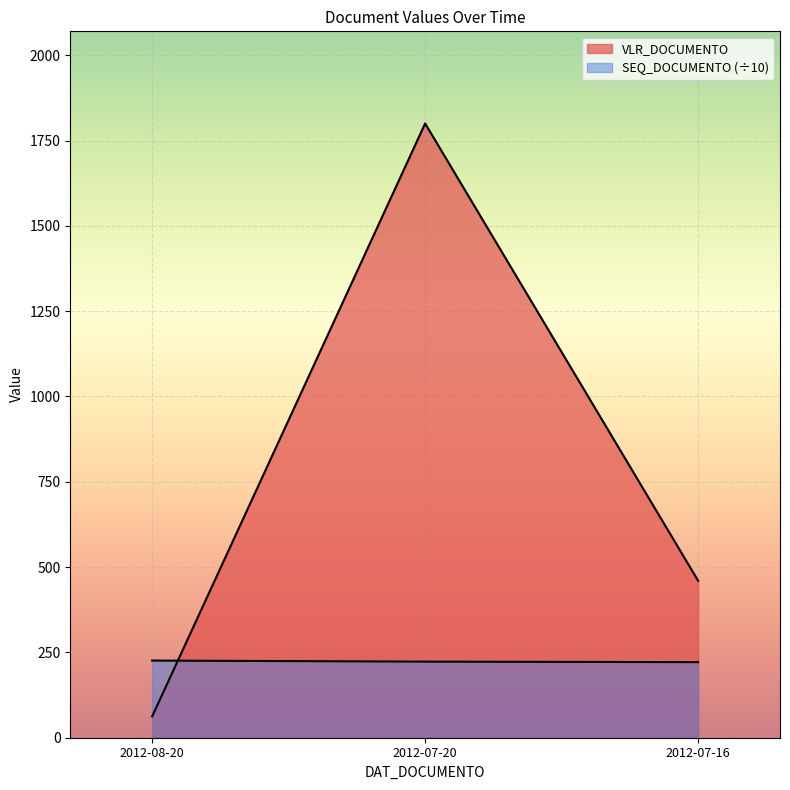

What are all the series names shown in the legend?

VLR_DOCUMENTO, SEQ_DOCUMENTO